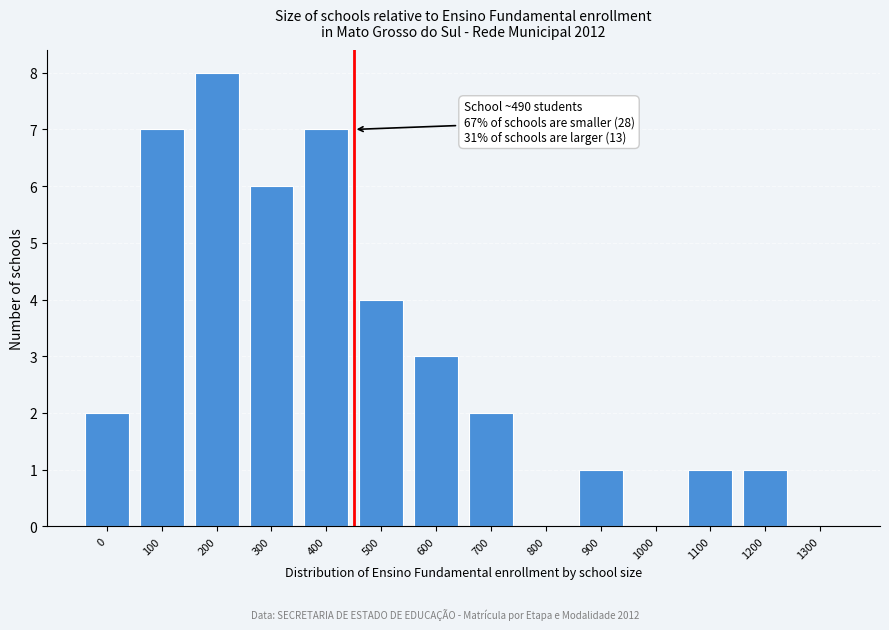

Reading left to right, what are all the values shown in this chart?

0=2	100=7	200=8	300=6	400=7	500=4	600=3	700=2	800=0	900=1	1000=0	1100=1	1200=1	1300=0